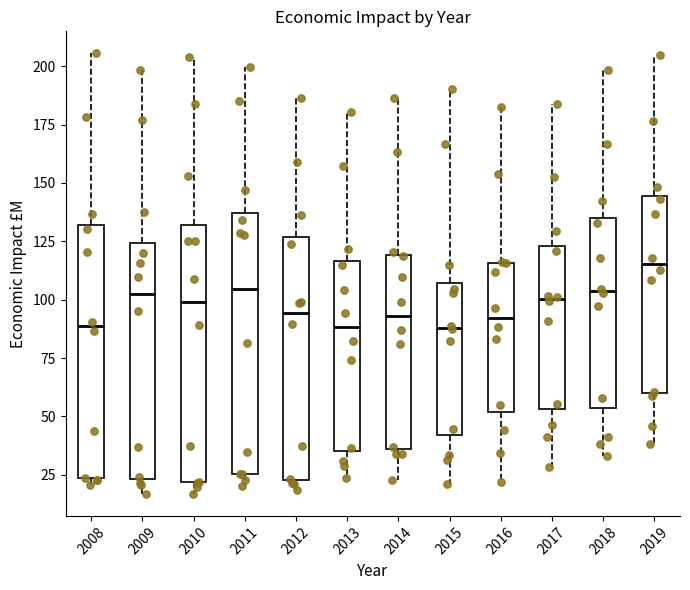

Reading left to right, transcribe this box plot: for each box, give where its median line is, the range the box spans, and where its two whiskers end, as read against the y-axis. The values are not printed on the chart, so give them approximately, as read against the axis.

2008: median 90, box 25 to 130, whiskers 20 to 205
2009: median 100, box 25 to 125, whiskers 15 to 200
2010: median 100, box 20 to 130, whiskers 15 to 205
2011: median 105, box 25 to 135, whiskers 20 to 200
2012: median 95, box 25 to 125, whiskers 20 to 185
2013: median 90, box 35 to 115, whiskers 25 to 180
2014: median 95, box 35 to 120, whiskers 25 to 185
2015: median 90, box 40 to 105, whiskers 20 to 190
2016: median 90, box 50 to 115, whiskers 20 to 180
2017: median 100, box 55 to 125, whiskers 30 to 185
2018: median 105, box 55 to 135, whiskers 35 to 200
2019: median 115, box 60 to 145, whiskers 40 to 205